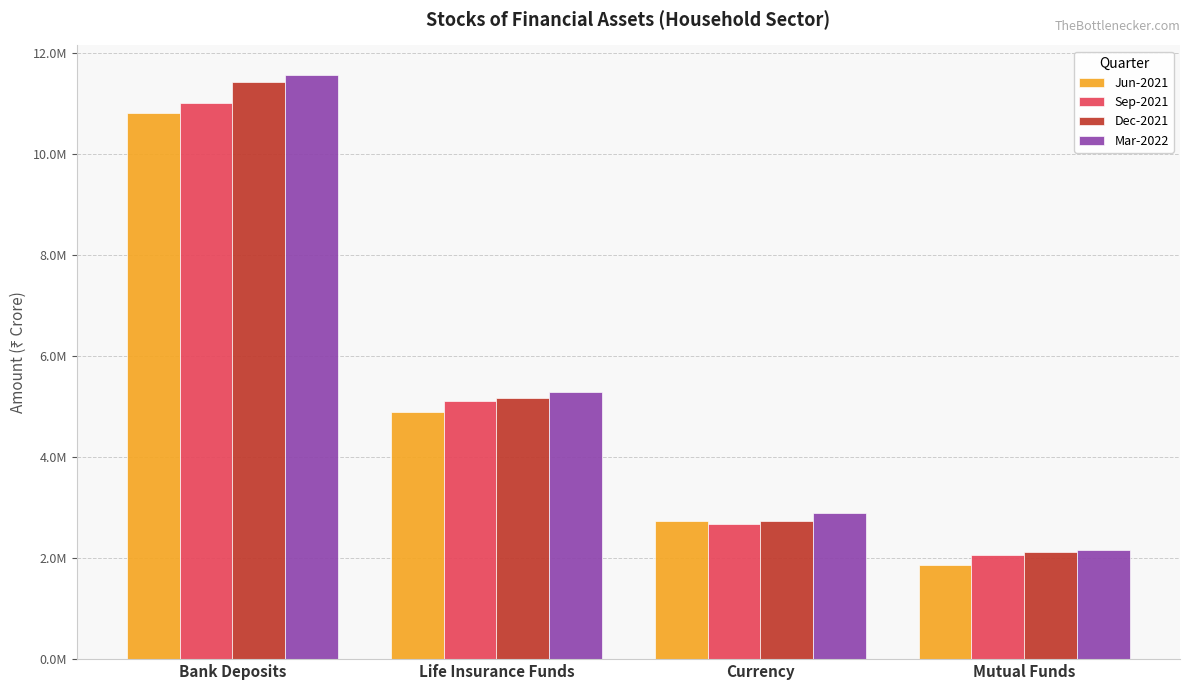

Which series changed the most between Bank Deposits and Currency?

Dec-2021